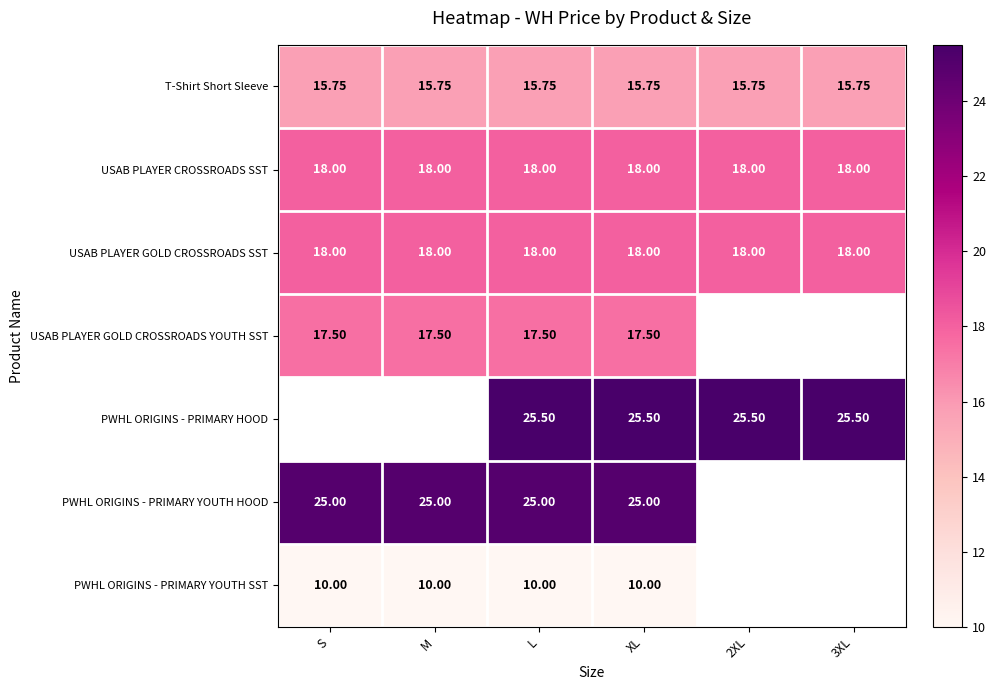

The USAB PLAYER GOLD CROSSROADS SST series shows 18.0 at XL. True or false?

True